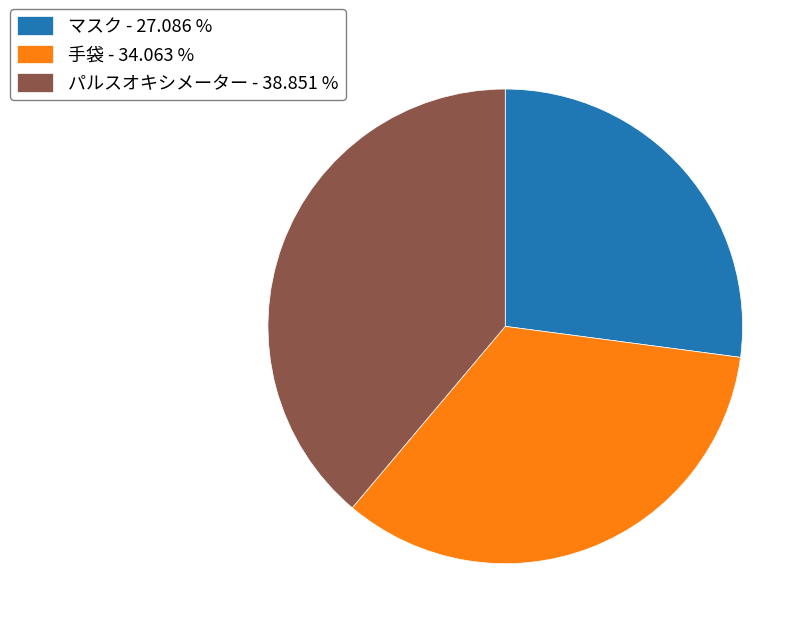

Is there any slice that represents more than half of the pie?

No